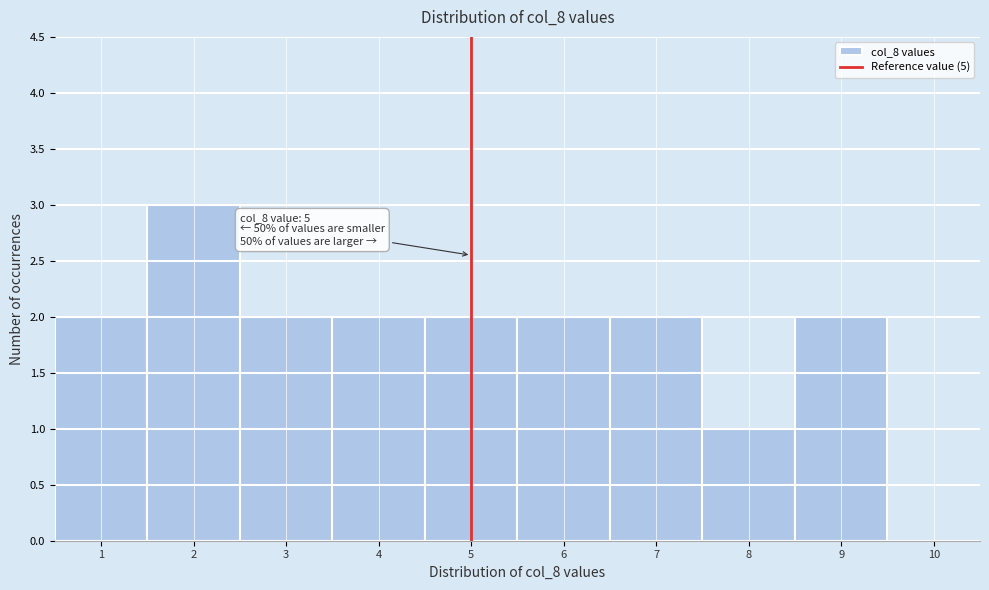

Which range on the x-axis has the tallest bar?

1.5 to 2.5